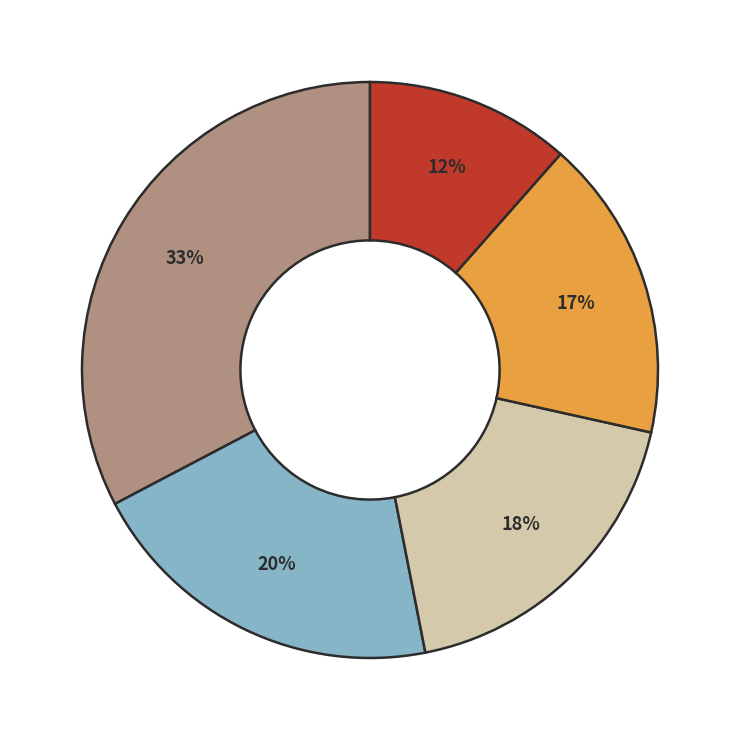

Is there a majority slice in this chart?

No